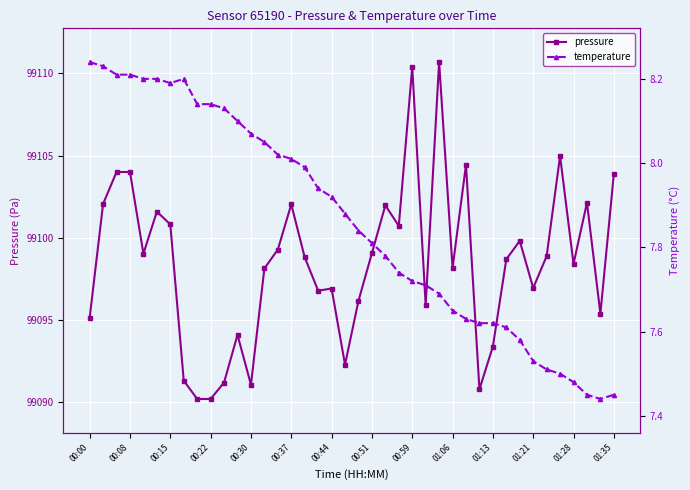

What is the lowest value of the pressure series?

99090.2